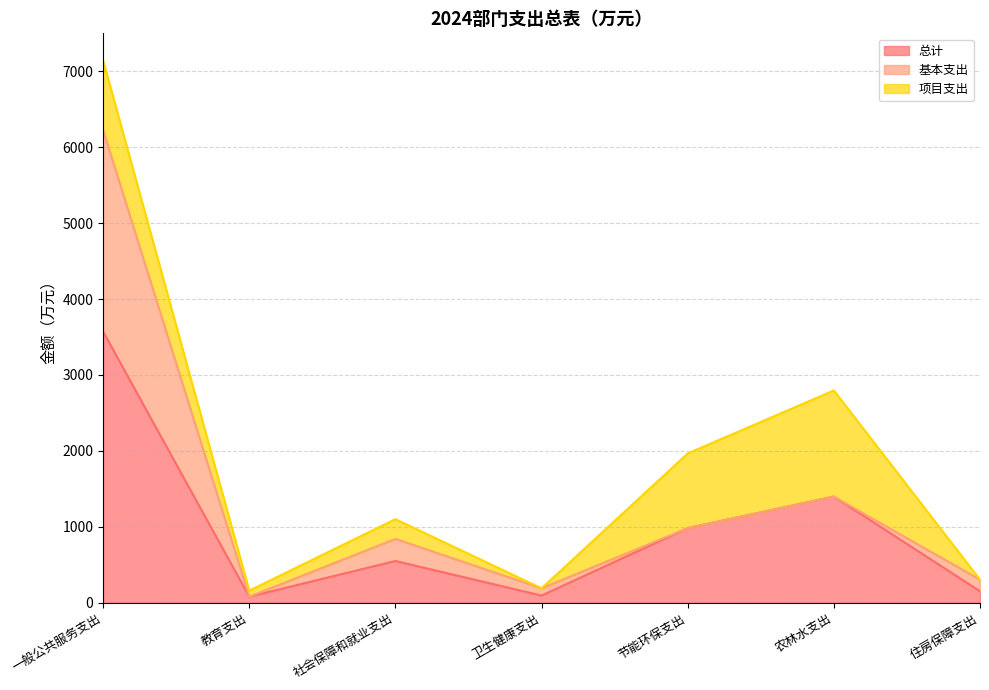

True or false: 总计 has more than 2 interior local peaks.

False